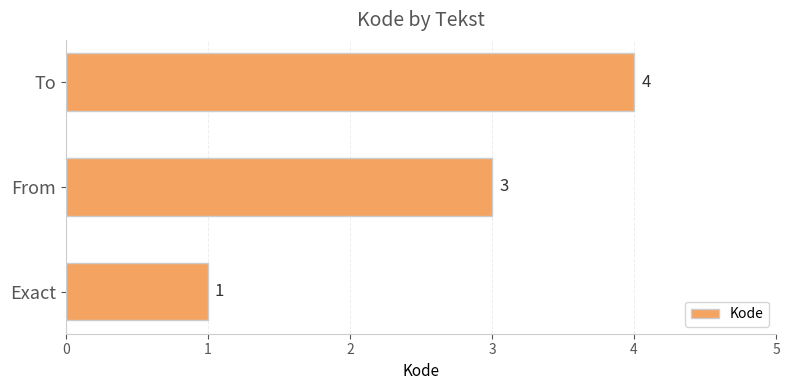

What is the change in value from From to To?

+1